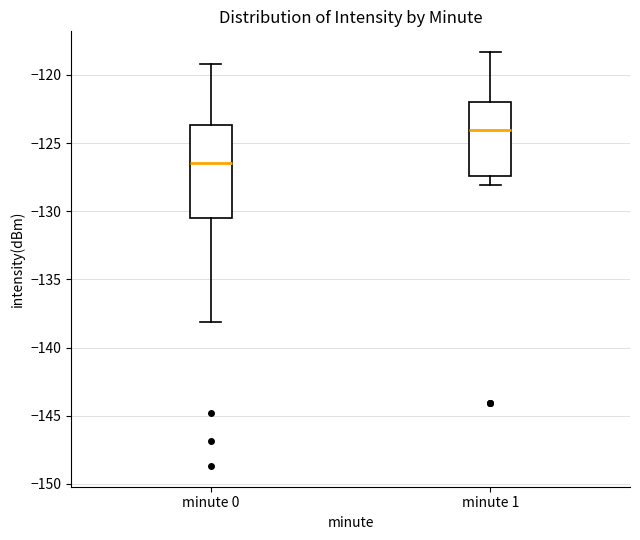

Where is the upper edge of the box for minute 0 on the y-axis? The values are not printed on the chart, so give them approximately, as read against the axis.

-123.5